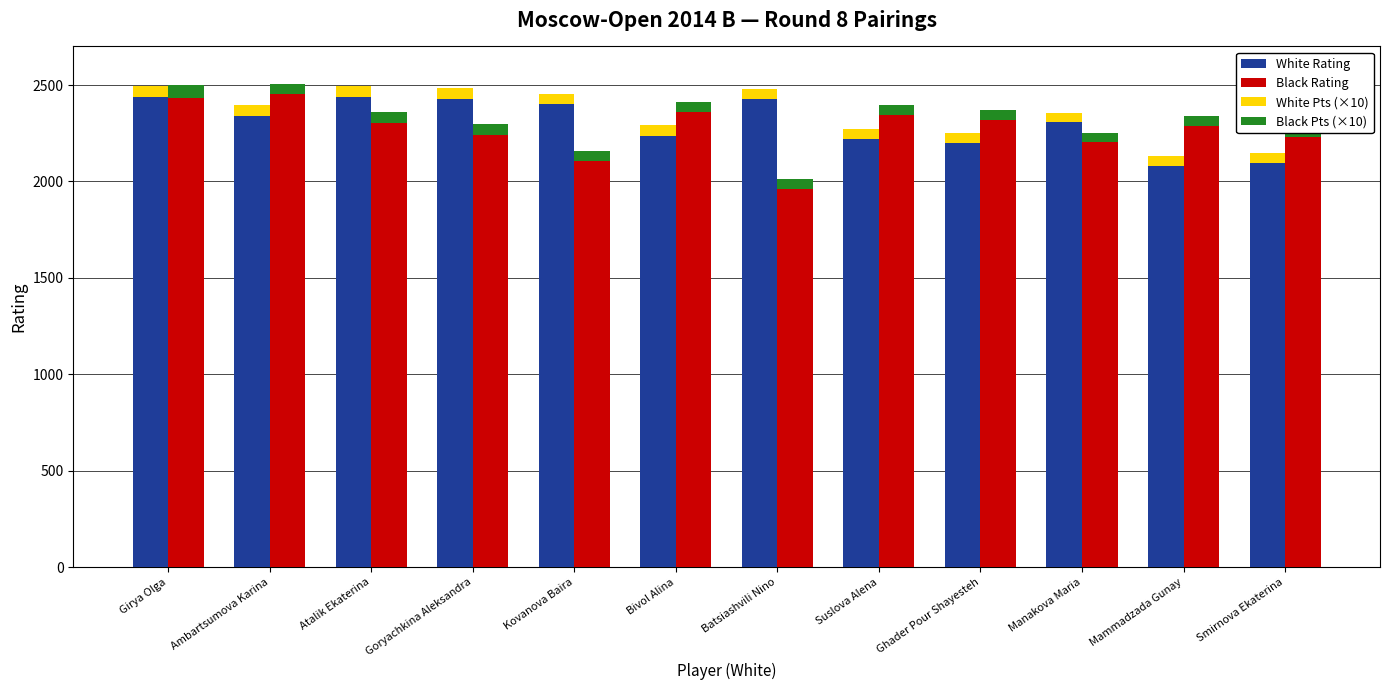

What is the total value across all series at Girya Olga?

4991